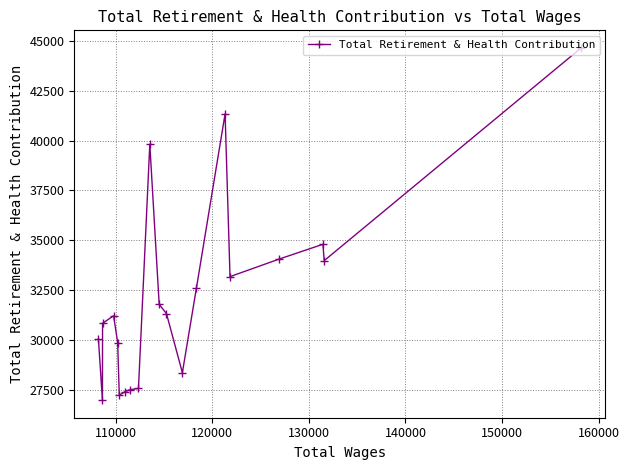

How many categories are shown in the chart?

20